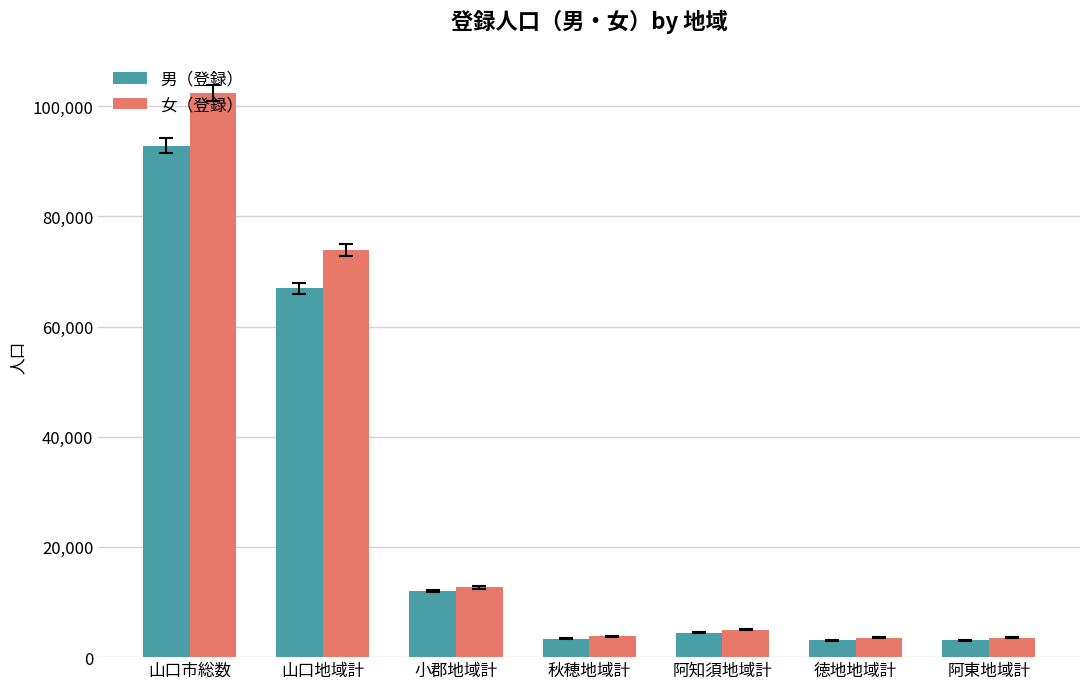

At which label does 男（登録） first exceed 4422?

山口市総数